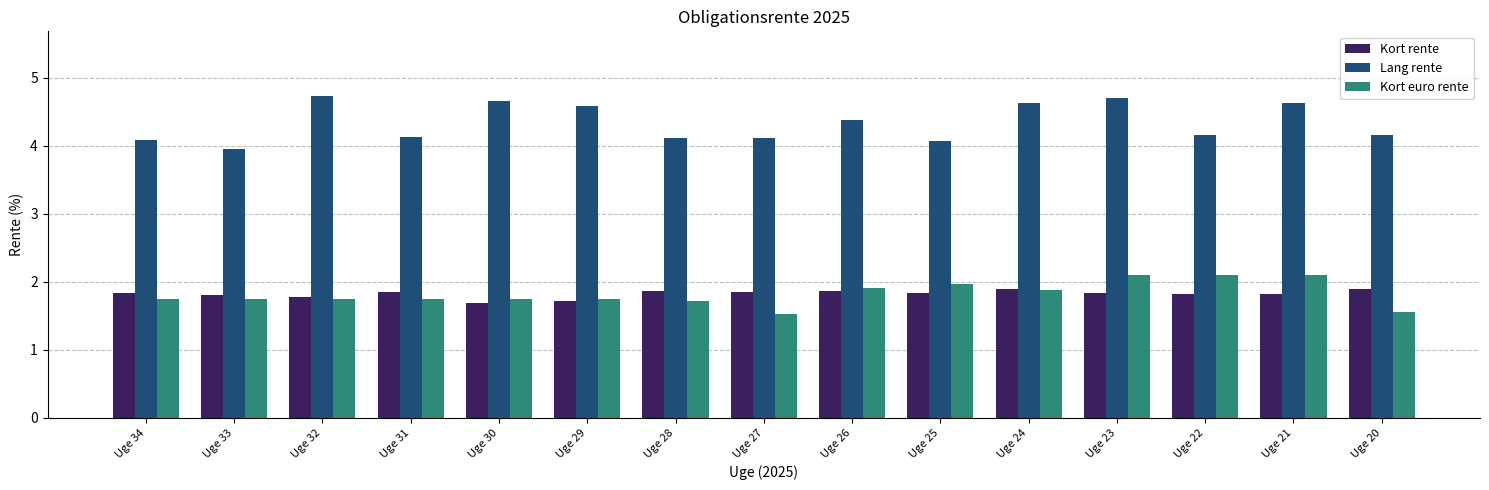

What is the sum of all Lang rente values?

65.1